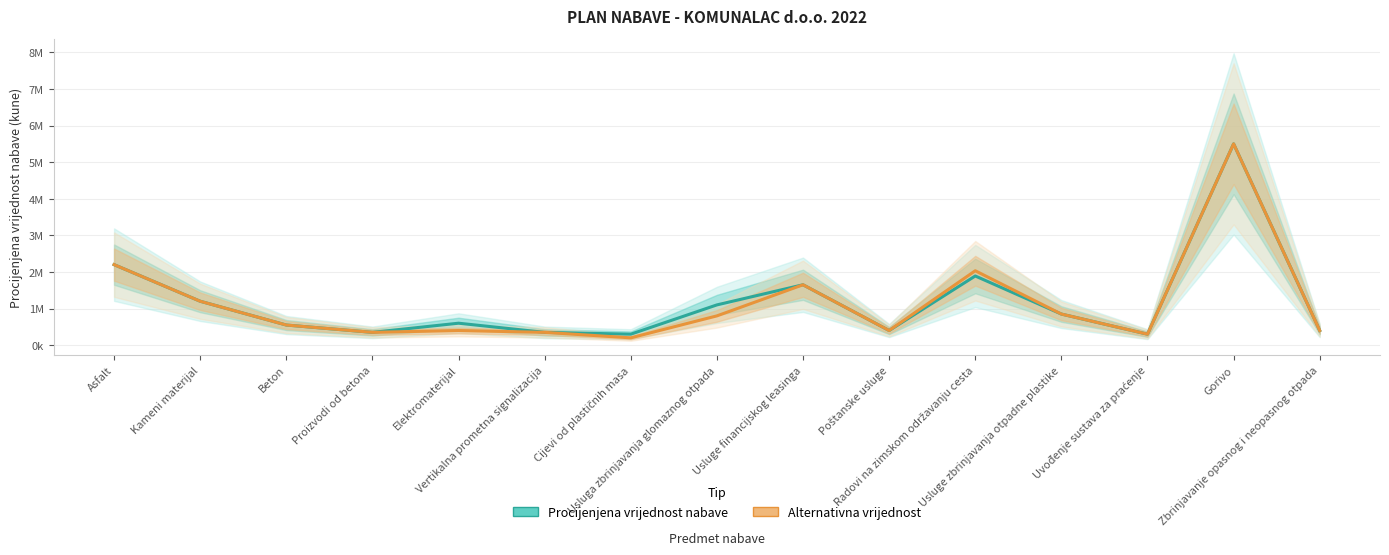

True or false: Alternativna vrijednost and Procijenjena vrijednost nabave cross at least once.

False